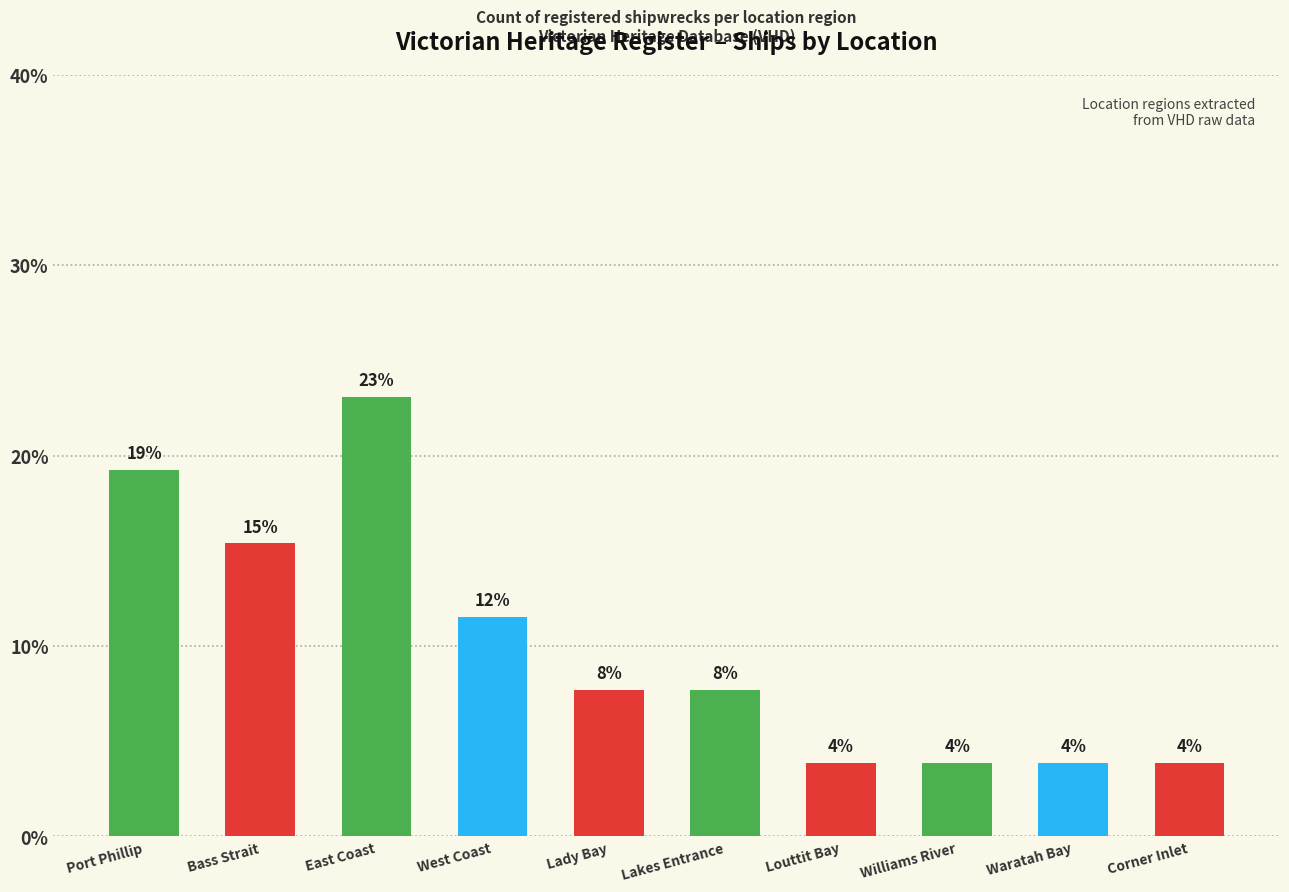

What is the change in value from Port Phillip to Corner Inlet?

-15.4